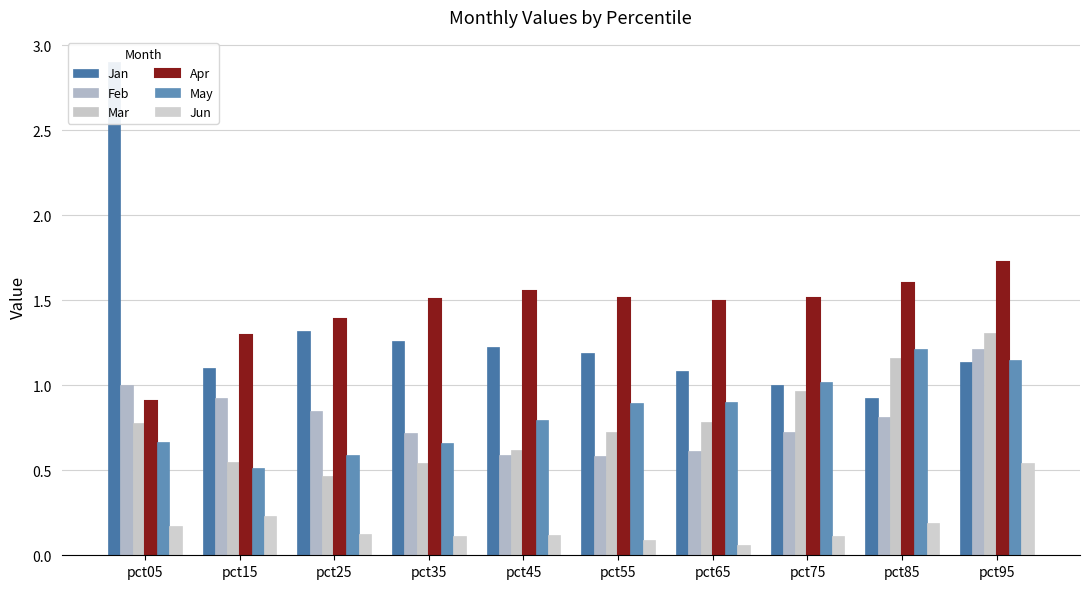

What is the lowest value of the Feb series?

0.6